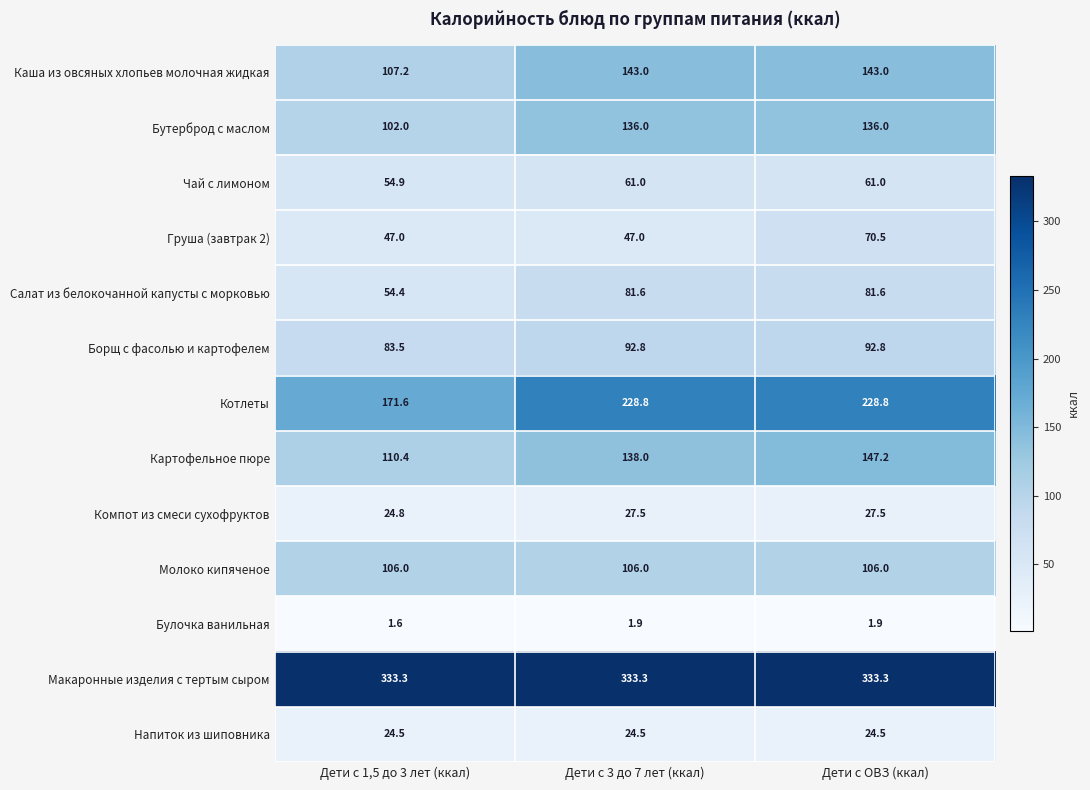

At how many categories does at least one series exceed 127?

3